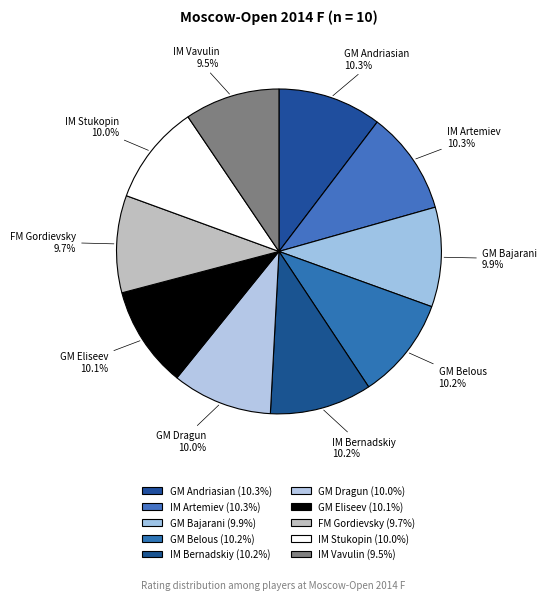

Is IM Artemiev the majority of the pie?

No